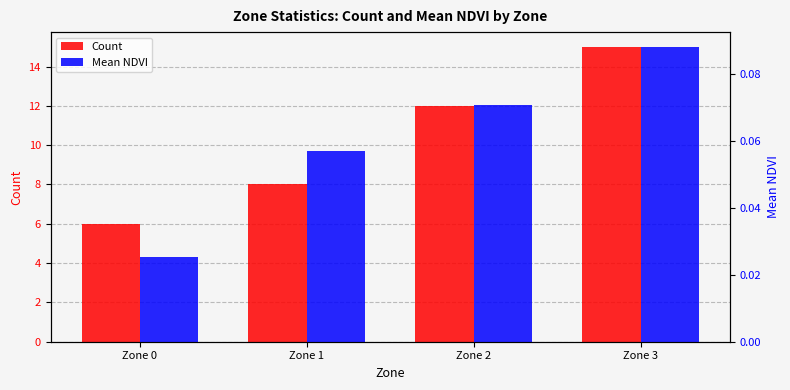

Does the chart contain any negative values?

No